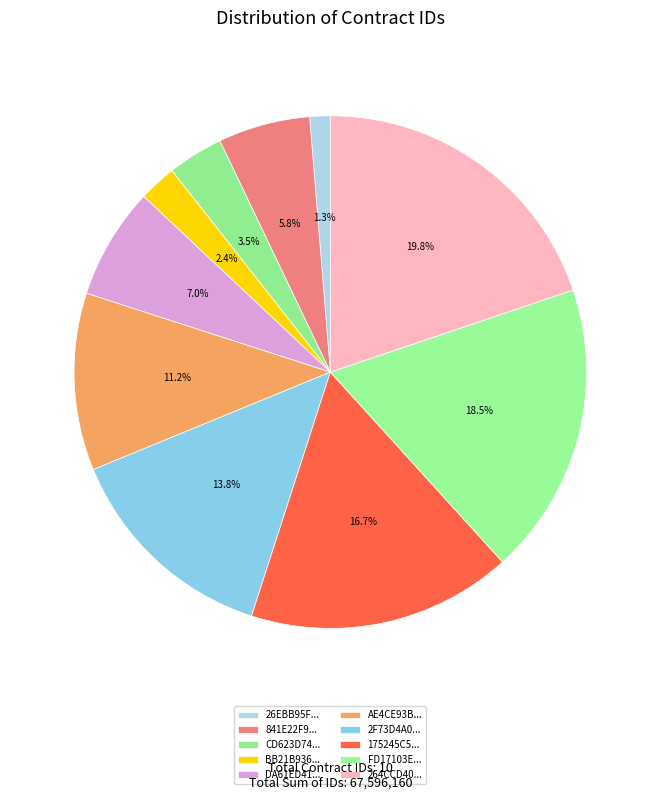

What is the largest slice in the pie chart?

264CCD401E305734E0FE85EDADACE0B4